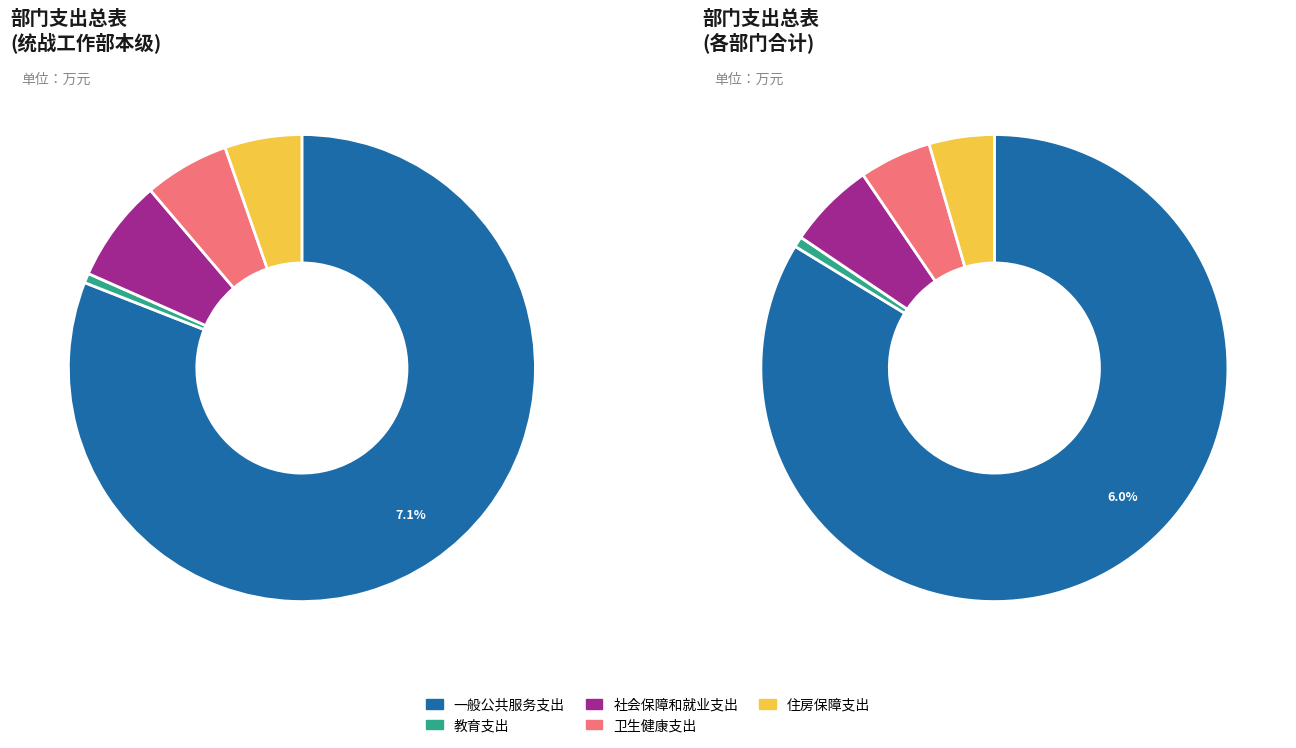

How many segments does this pie chart have?

5